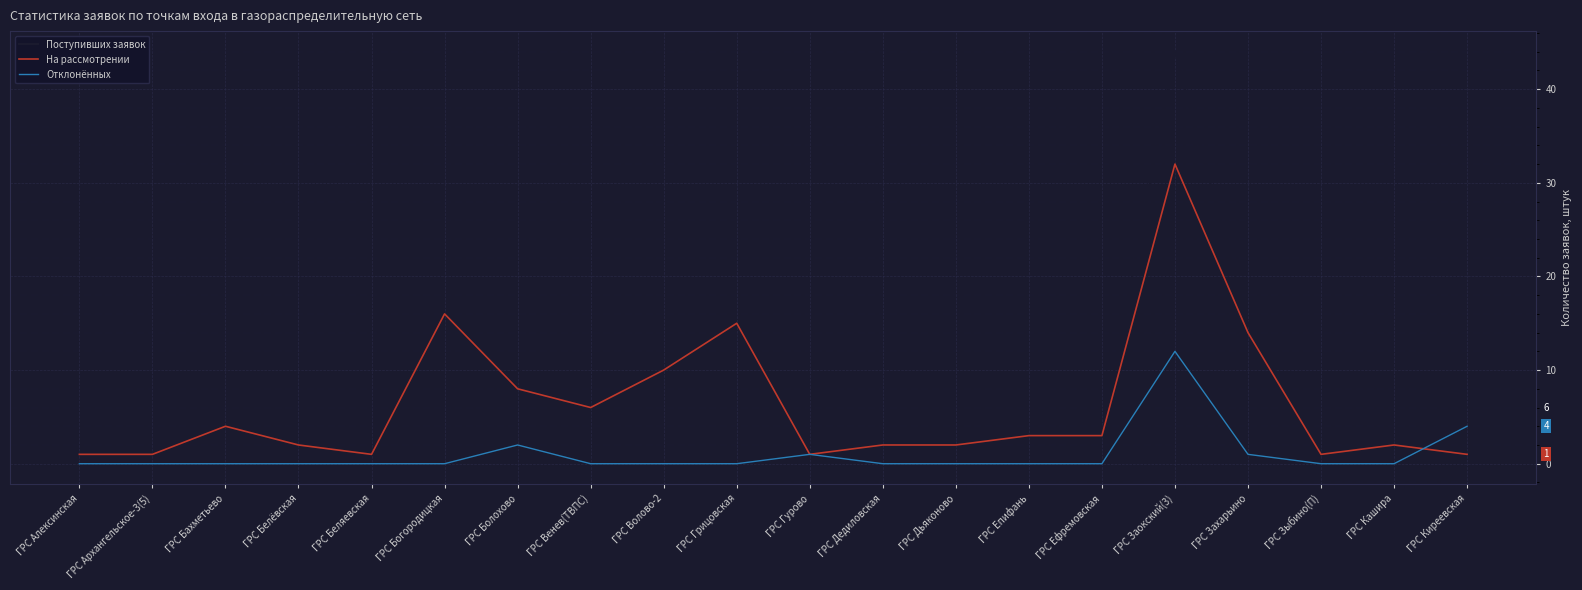

Reading left to right, what are all the values shown in this chart?

Поступивших заявок: 1	1	4	2	1	16	10	6	10	15	2	2	2	3	3	44	15	1	2	6
На рассмотрении: 1	1	4	2	1	16	8	6	10	15	1	2	2	3	3	32	14	1	2	1
Отклонённых: 0	0	0	0	0	0	2	0	0	0	1	0	0	0	0	12	1	0	0	4